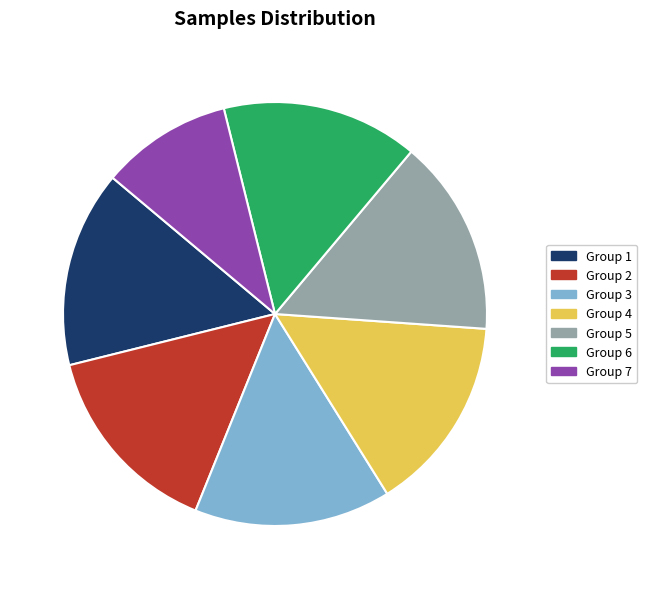

Does any single category account for the majority?

No